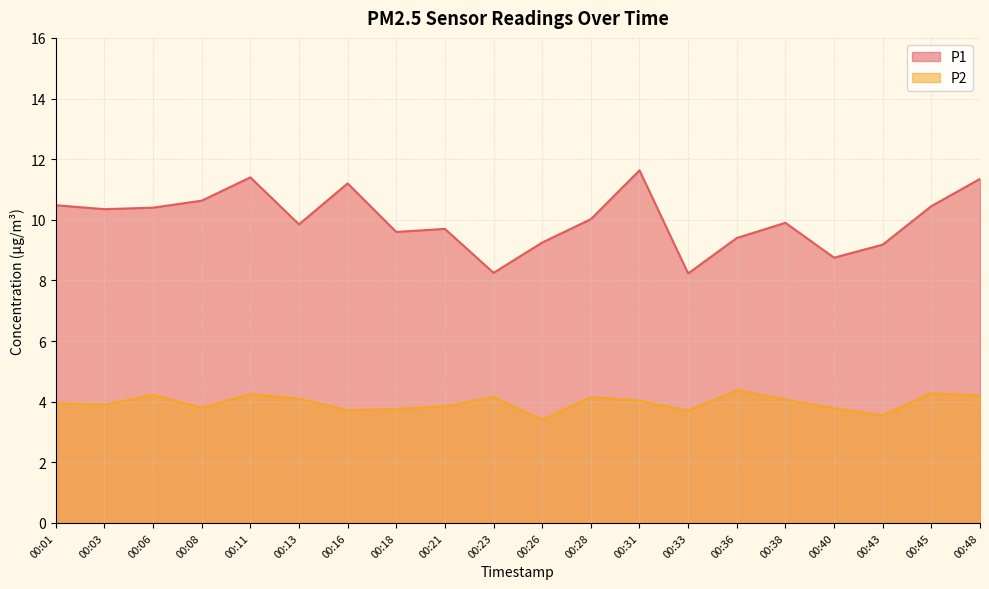

At which category does P2 reach its first local peak?

00:06